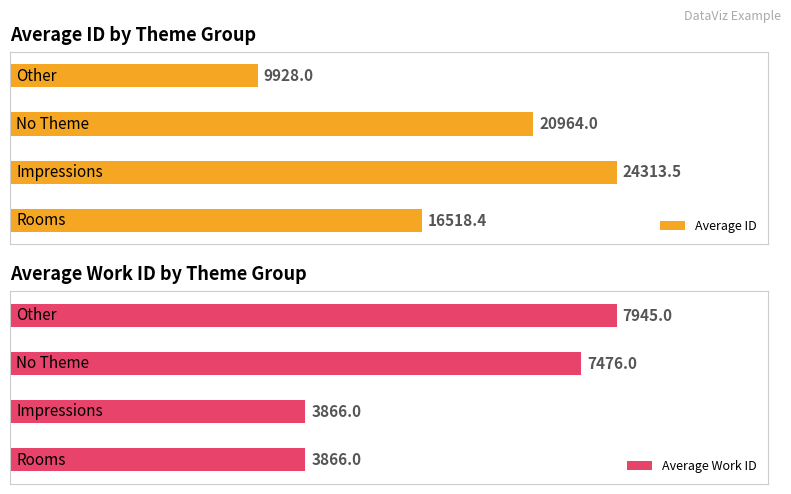

What is the maximum value shown in the chart?

24313.5